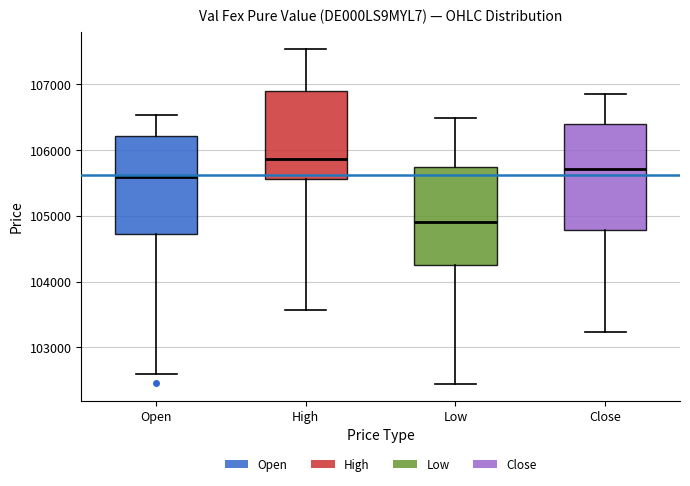

Reading left to right, read every box against the y-axis: the position of its median line, the range the box covers, and the ends of its whiskers. The values are not printed on the chart, so give them approximately, as read against the axis.

Open: median 105600, box 104700 to 106200, whiskers 102600 to 106500
High: median 105900, box 105600 to 106900, whiskers 103600 to 107500
Low: median 104900, box 104200 to 105700, whiskers 102400 to 106500
Close: median 105700, box 104800 to 106400, whiskers 103200 to 106900